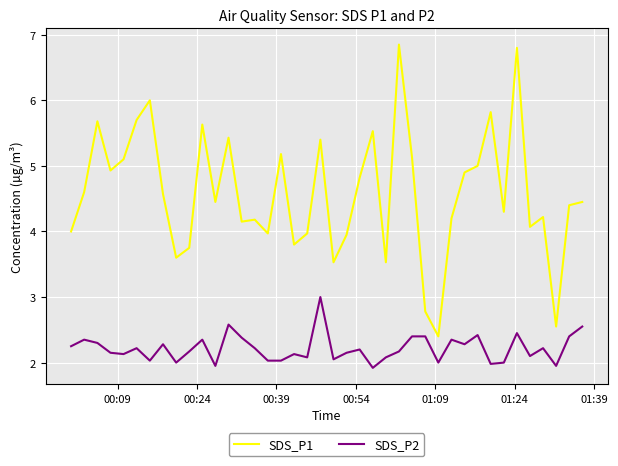

Which series has the widest spread of values?

SDS_P1